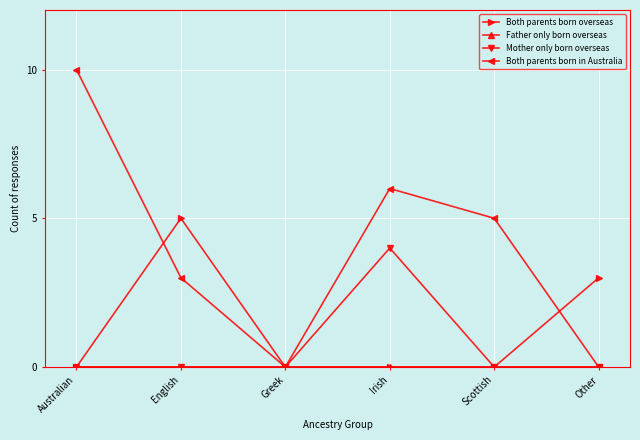

At which category does Both parents born in Australia reach its first local valley?

Greek